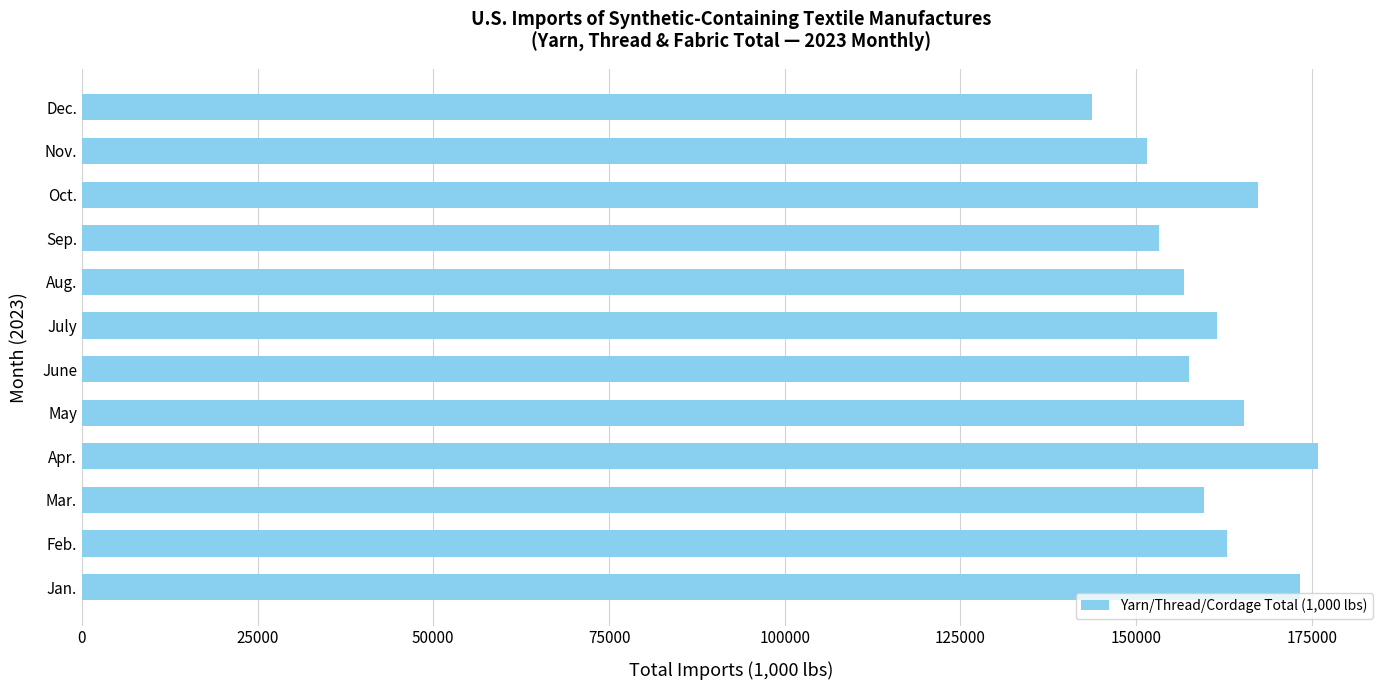

What is the sum of all values?

1929145.0